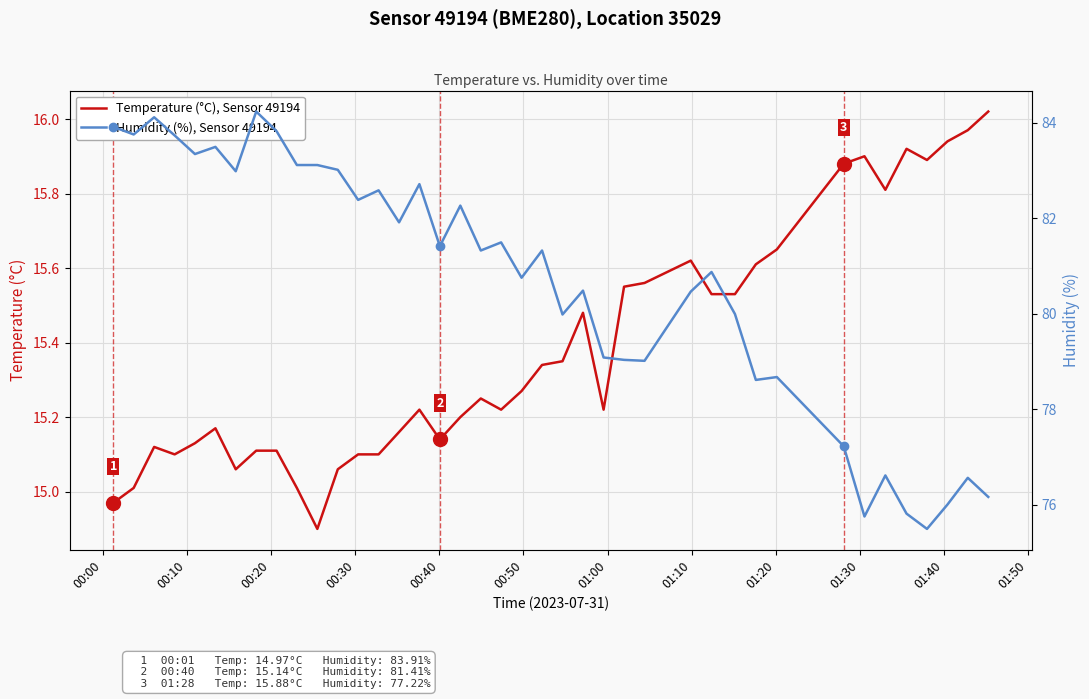

Is it true that Temperature (°C), Sensor 49194 equals 7.8 at 17?

False